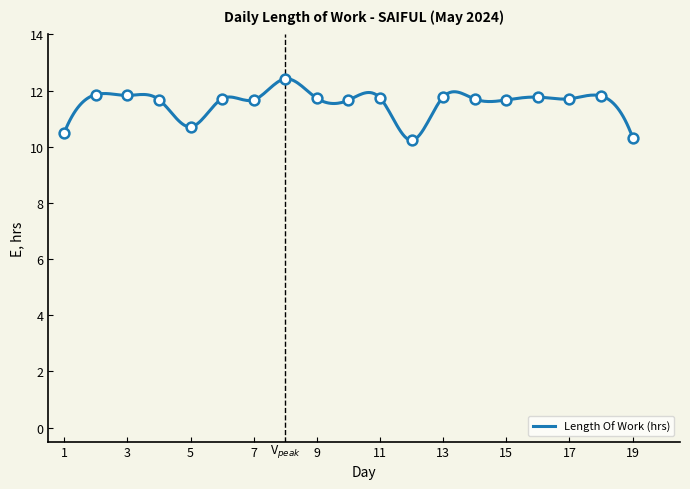

What is the change in value from 5 to 9?

+1.0